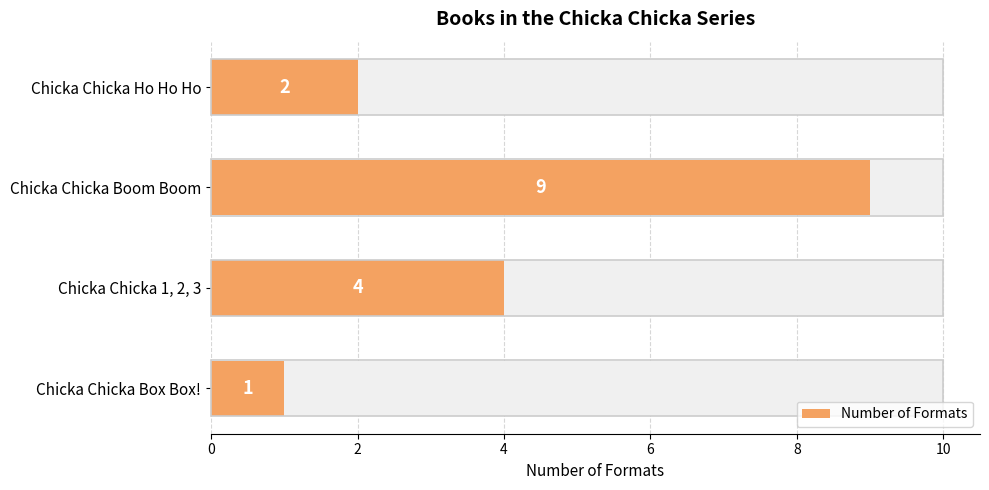

What is the ratio of the value at Chicka Chicka Box Box! to the value at Chicka Chicka 1, 2, 3?

0.2